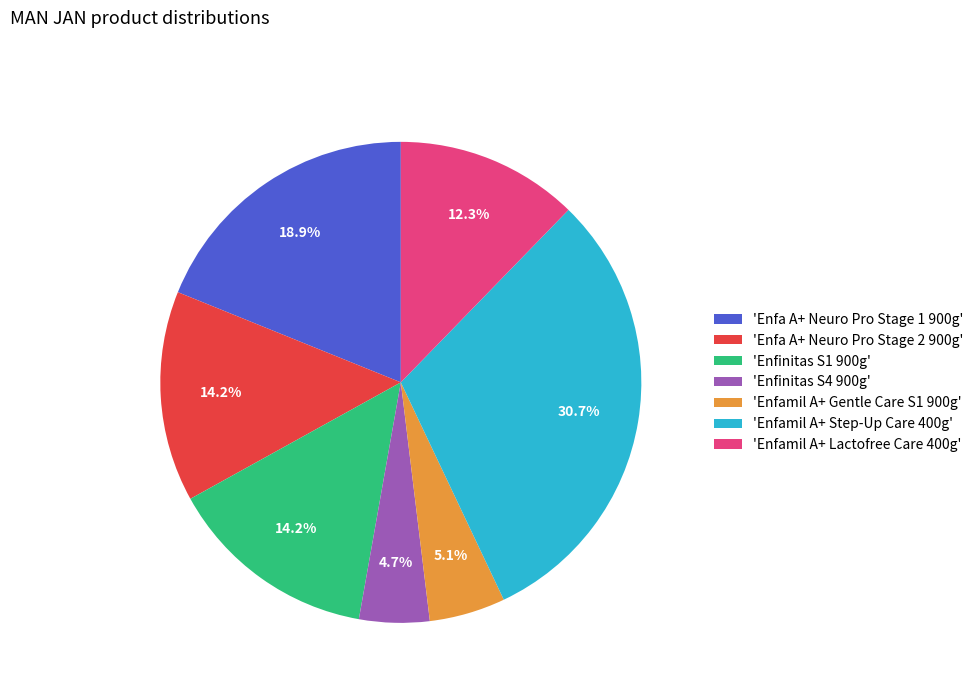

What portion of the pie excludes 'Enfinitas S4 900g'?

95.3%